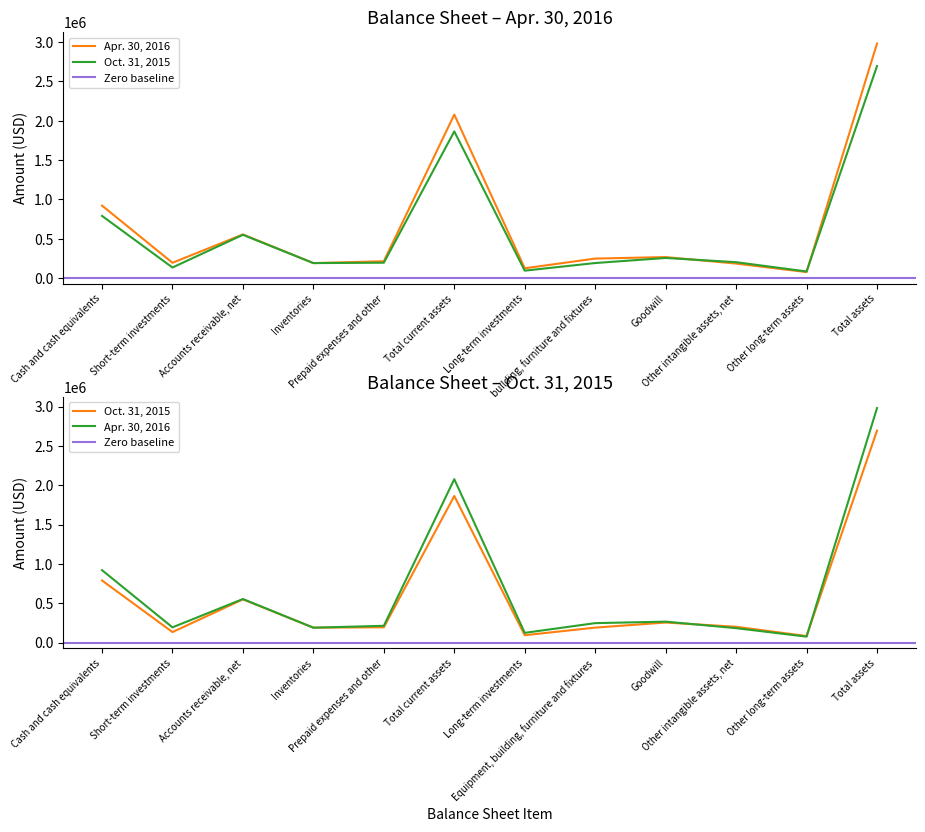

How many distinct data groups are displayed?

2